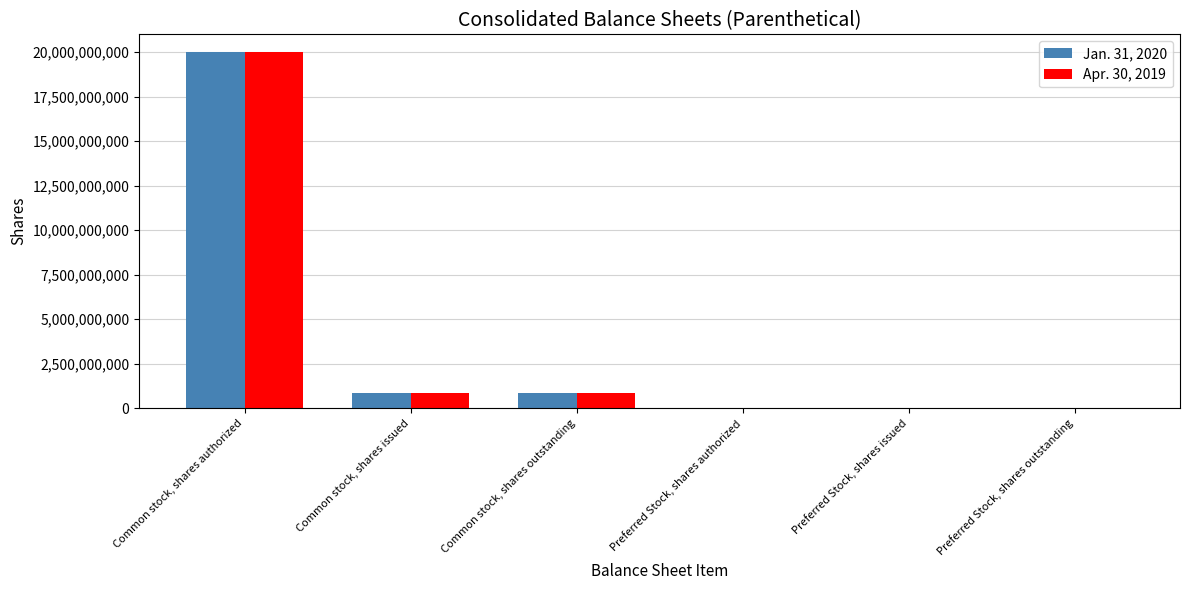

Are the bars horizontal?

No